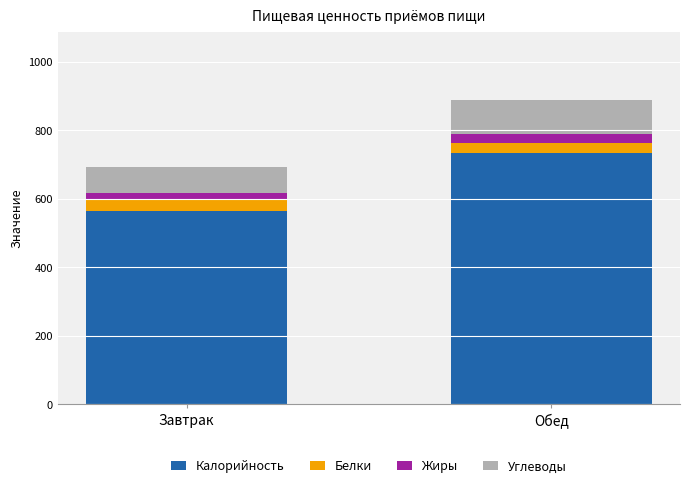

What are all the series names shown in the legend?

Калорийность, Белки, Жиры, Углеводы